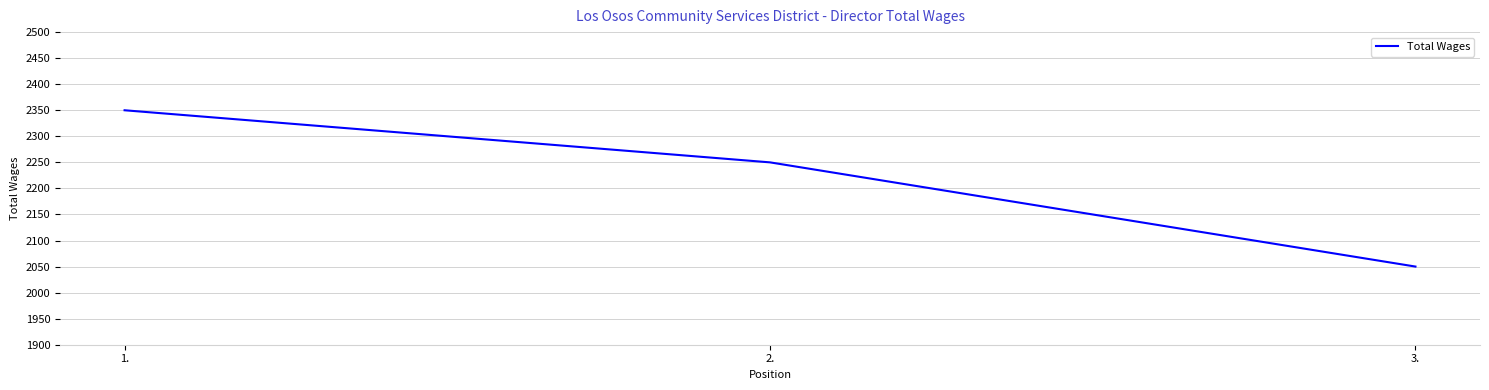

Reading left to right, transcribe all the data shown in this chart.

1.=2350	2.=2250	3.=2050